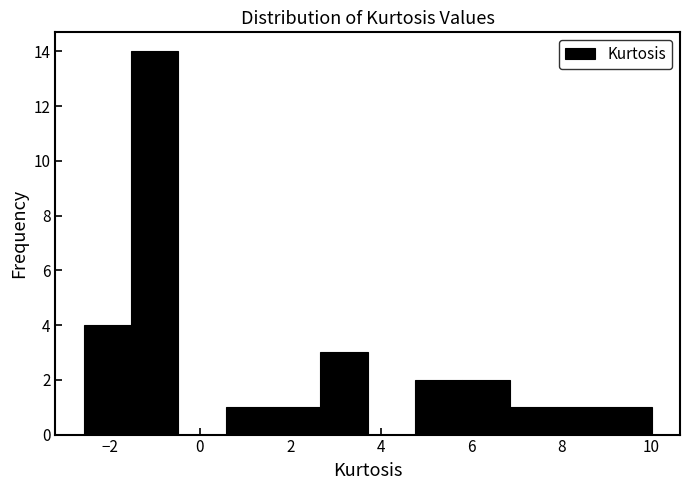

Over which range of the x-axis is the bar tallest?

-1.6 to -0.4